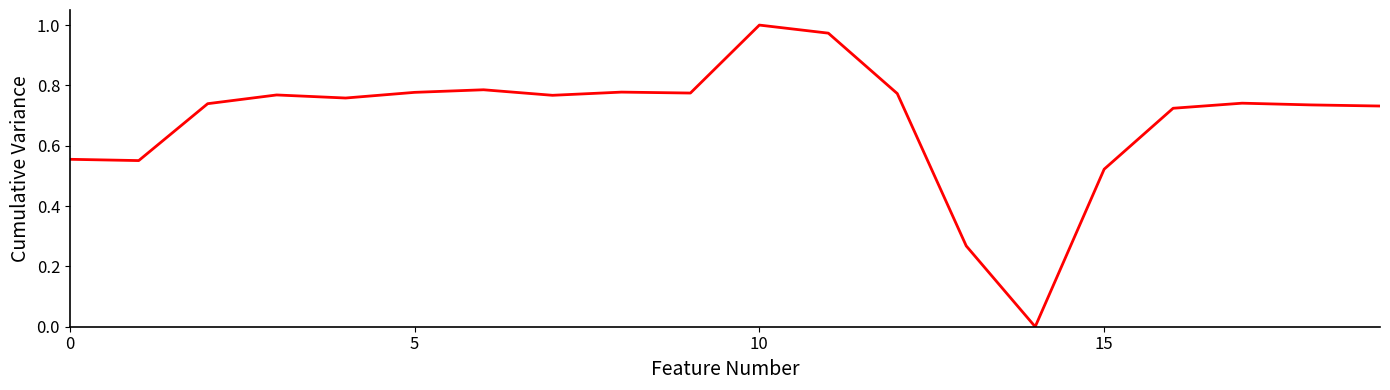

How many values are above zero?

19